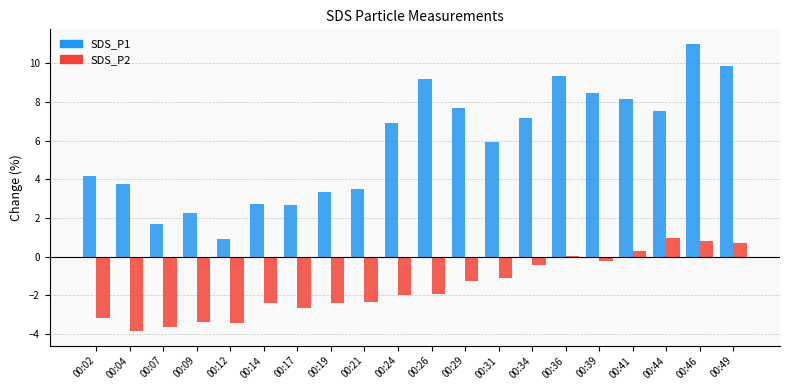

At which category is the sum across all series the highest?

00:46